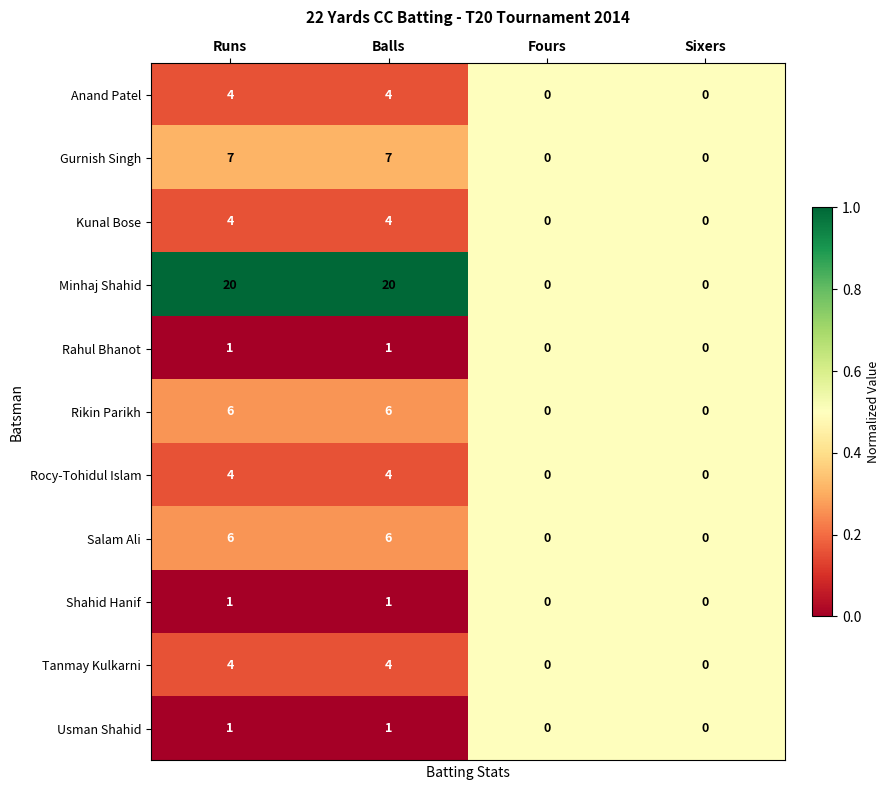

What is the sum of all Kunal Bose values?

8